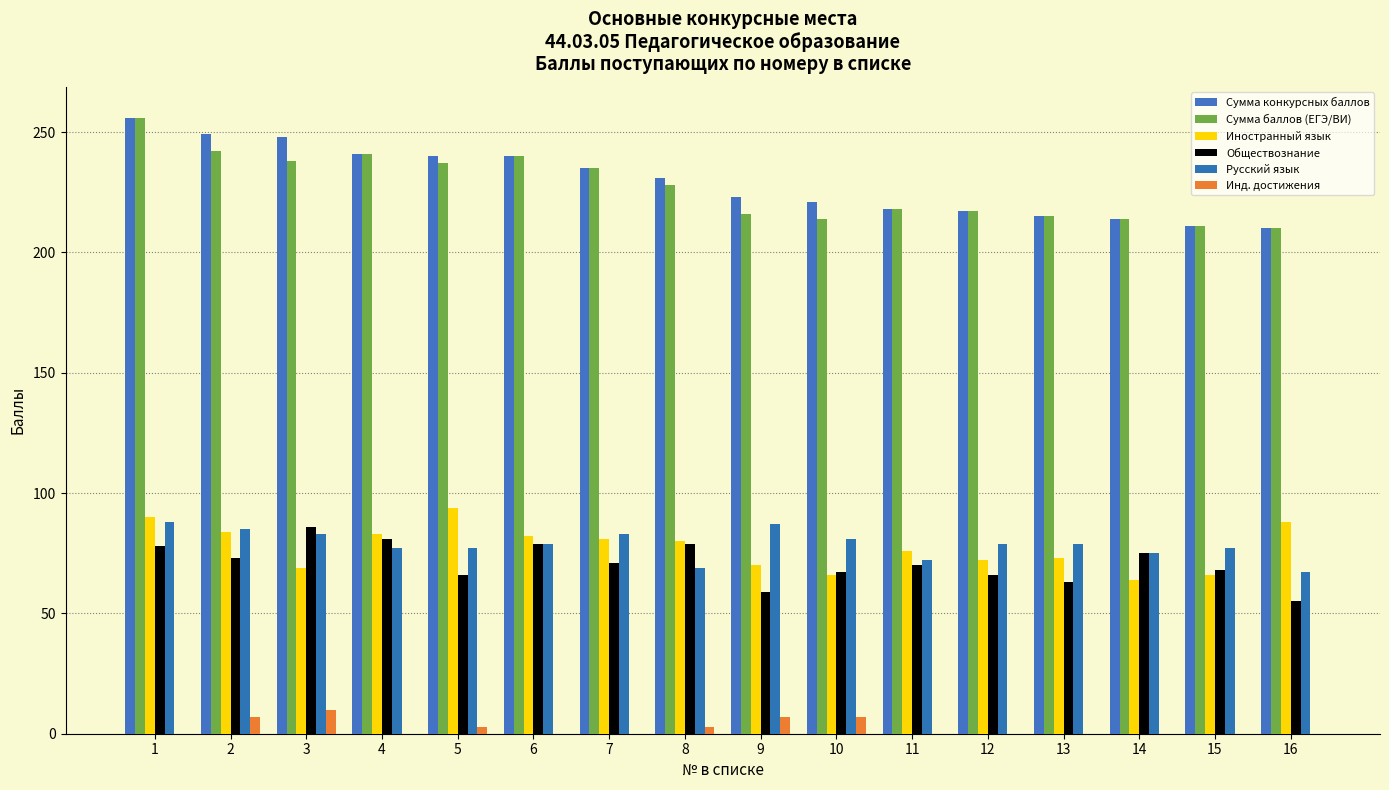

What are all the series names shown in the legend?

Сумма конкурсных баллов, Сумма баллов (ЕГЭ/ВИ), Иностранный язык, Обществознание, Русский язык, Инд. достижения